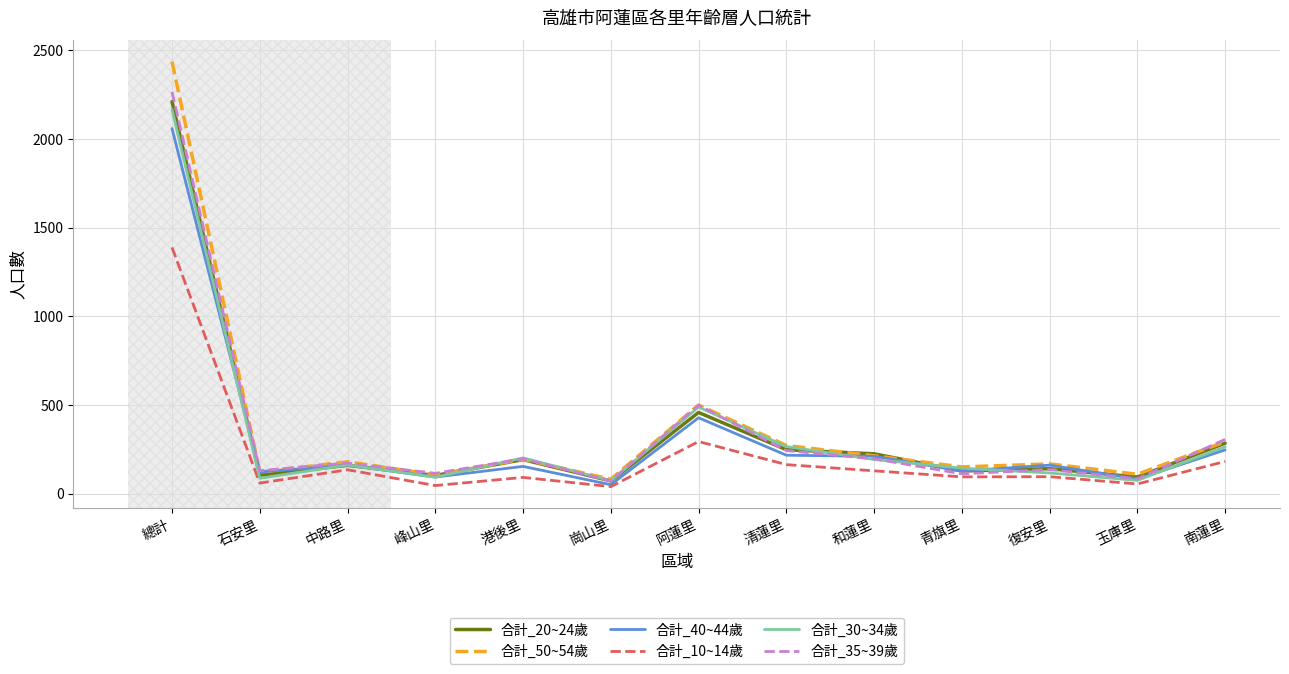

What is the average value of the 合計_35~39歲 series?

348